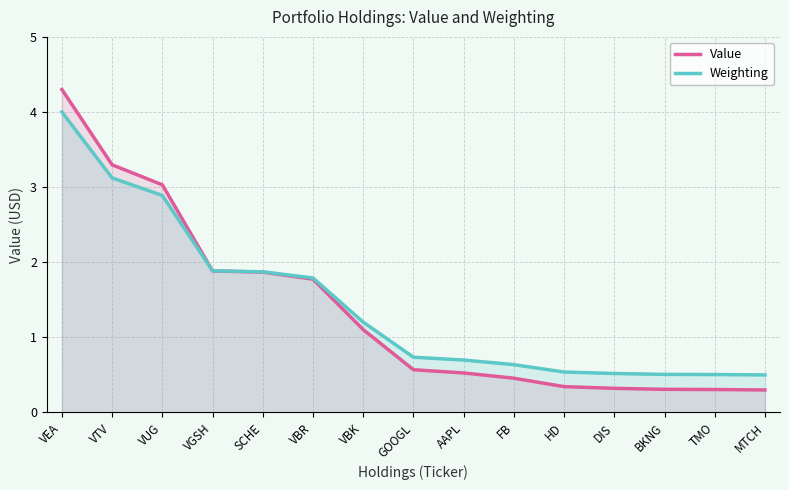

Which series has the widest spread of values?

Value